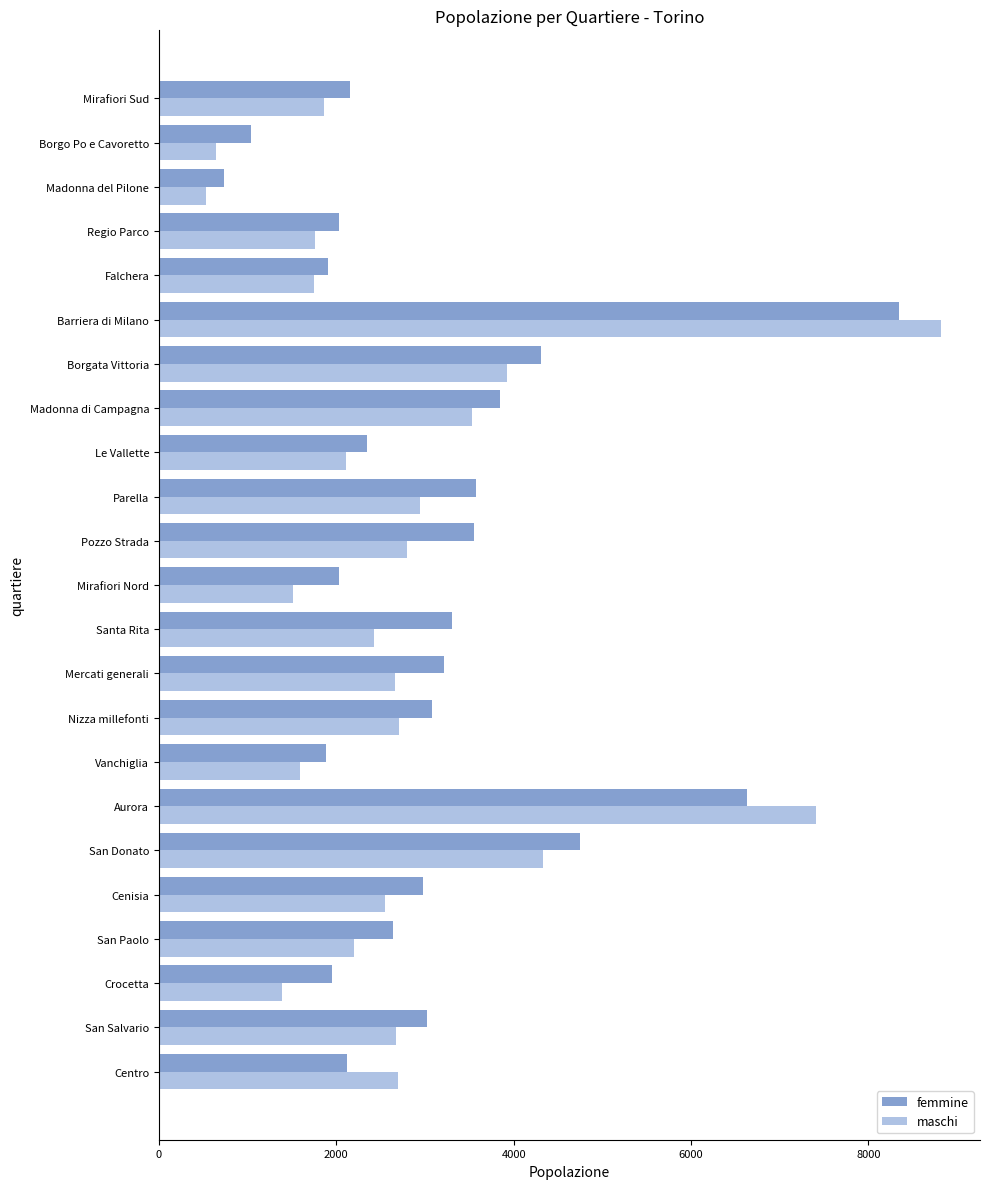

What is the spread (max minus min) of values at Aurora?

771